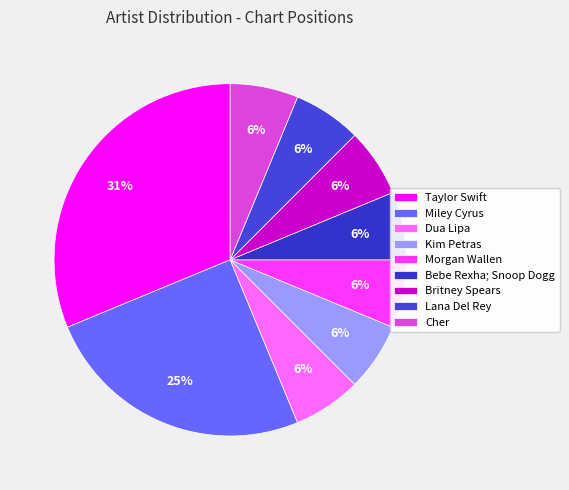

Which has a higher value, Cher or Lana Del Rey?

Cher